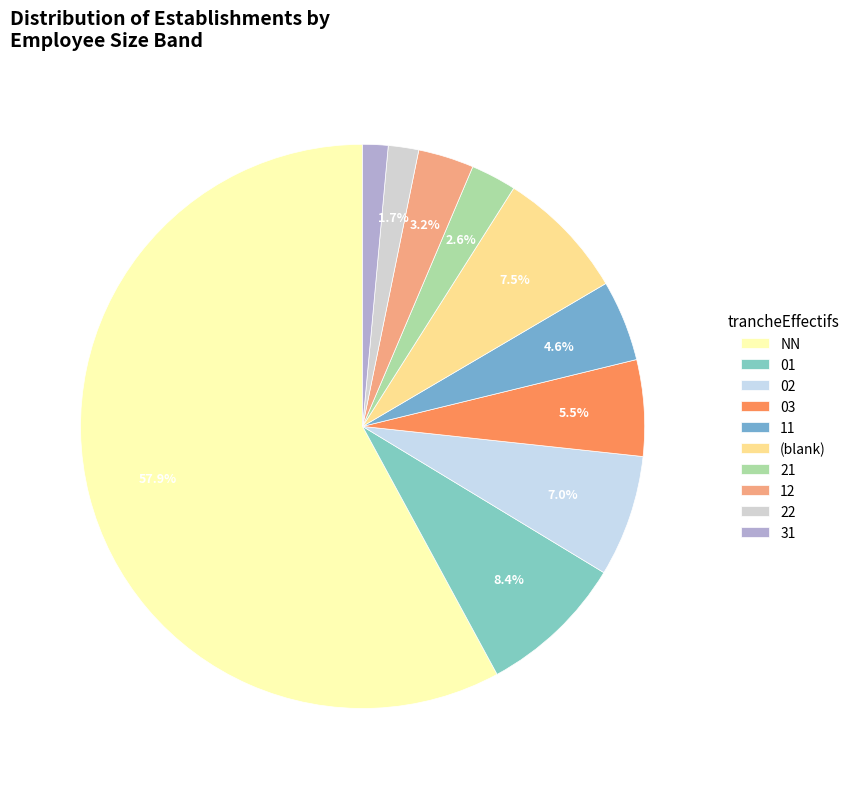

Does any single category account for the majority?

Yes